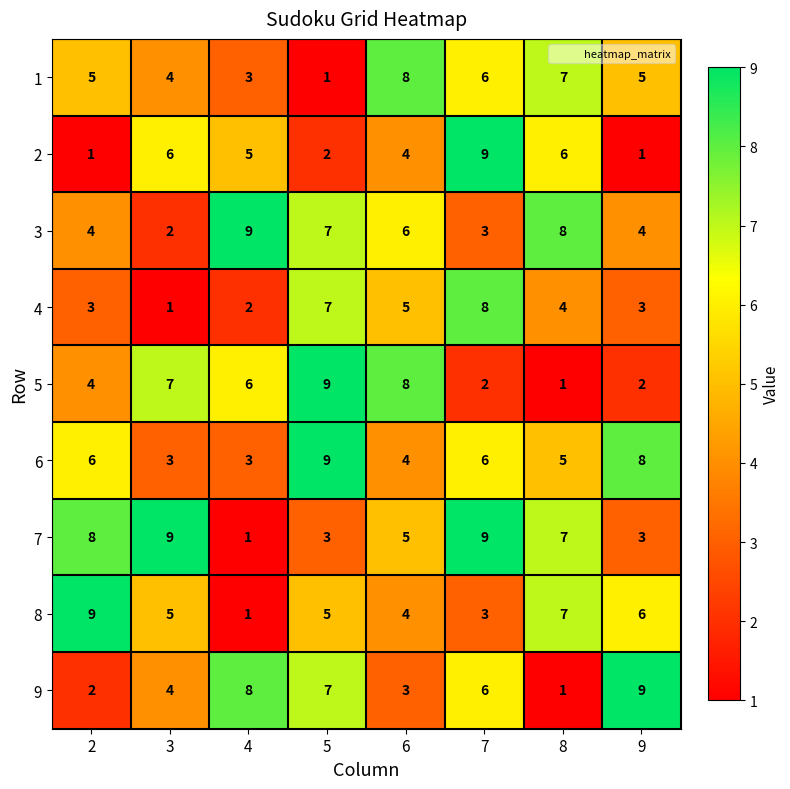

True or false: 4 has a value of 3 at 2.

True